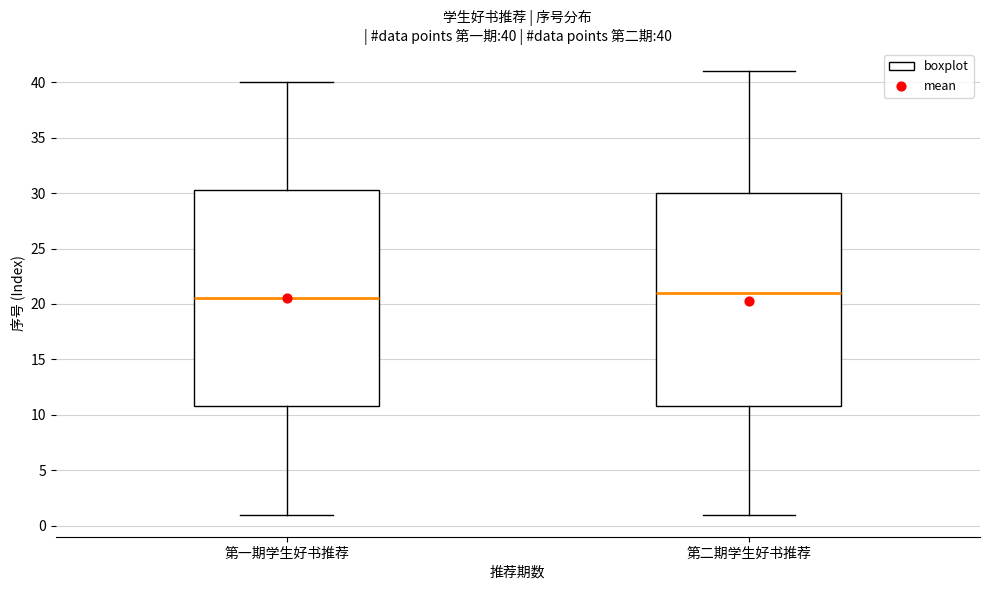

Which box's median line is the highest?

第二期学生好书推荐